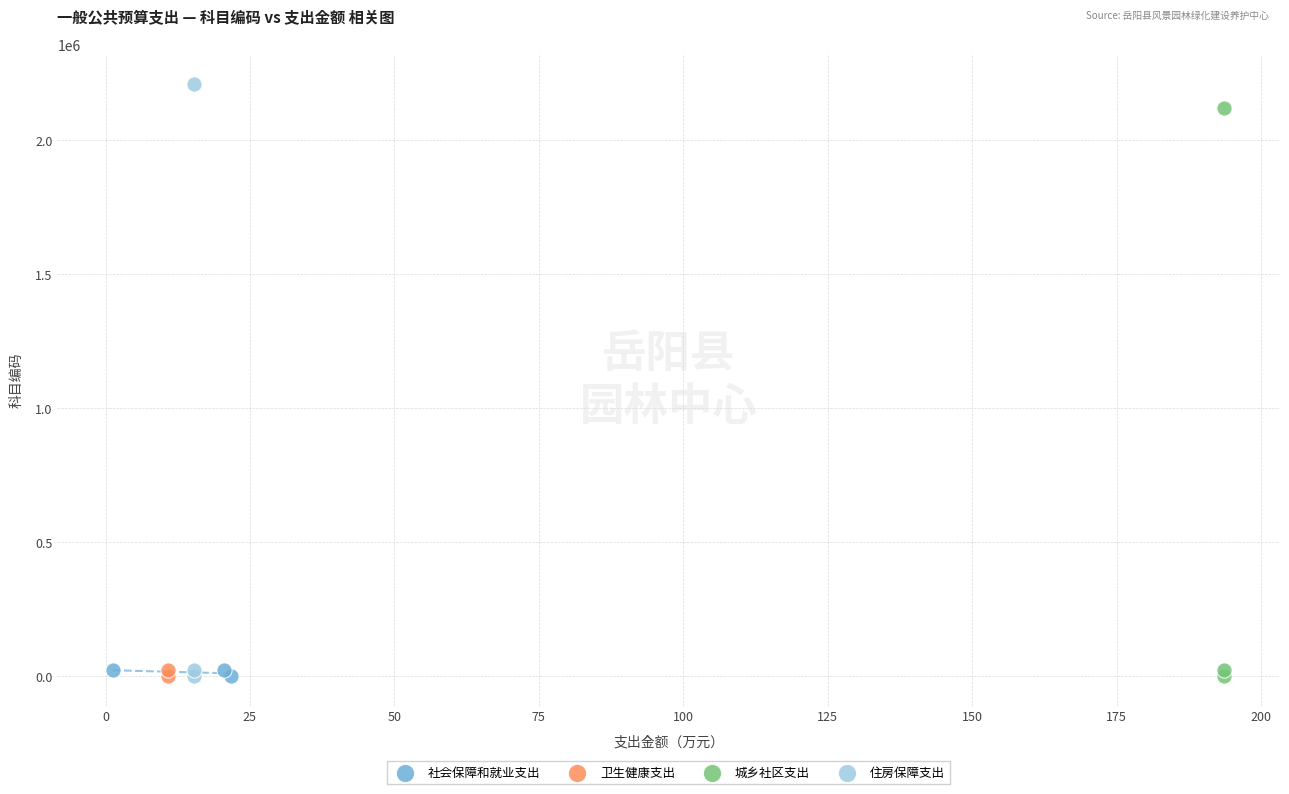

Which series has the widest spread of Y values?

住房保障支出